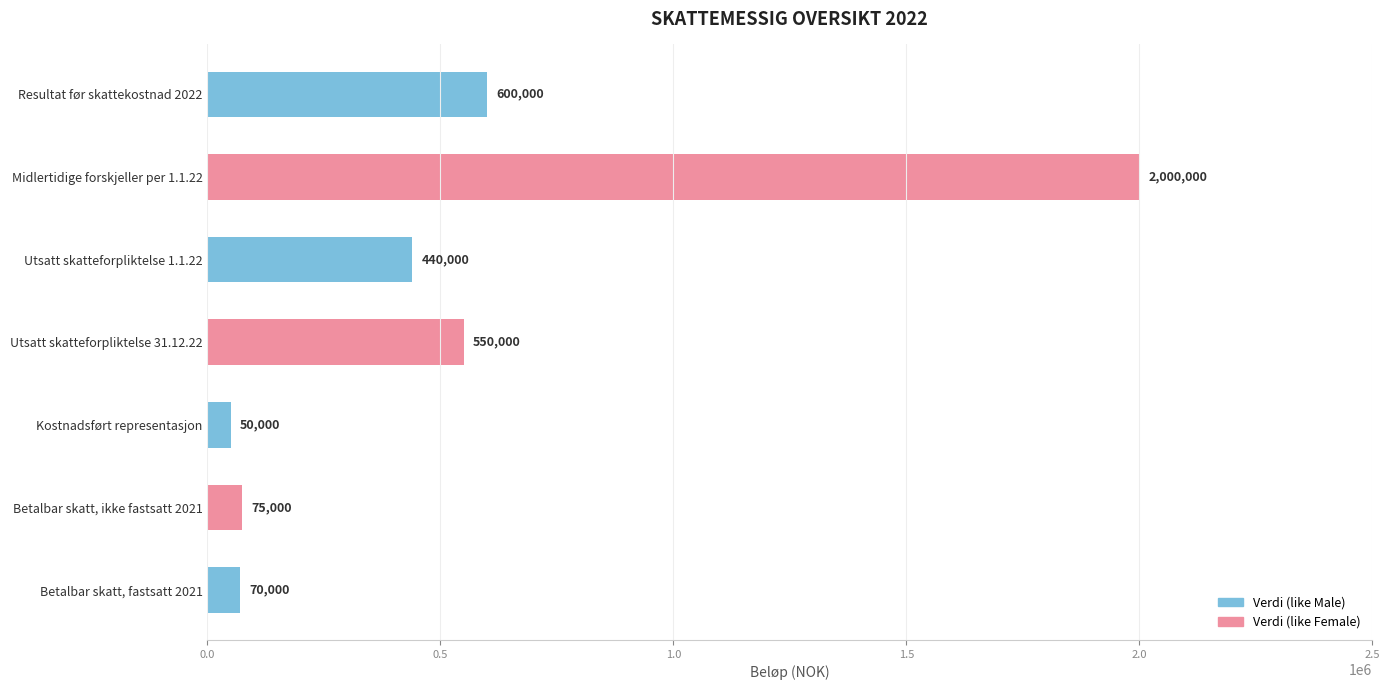

What is the greatest value displayed?

2000000